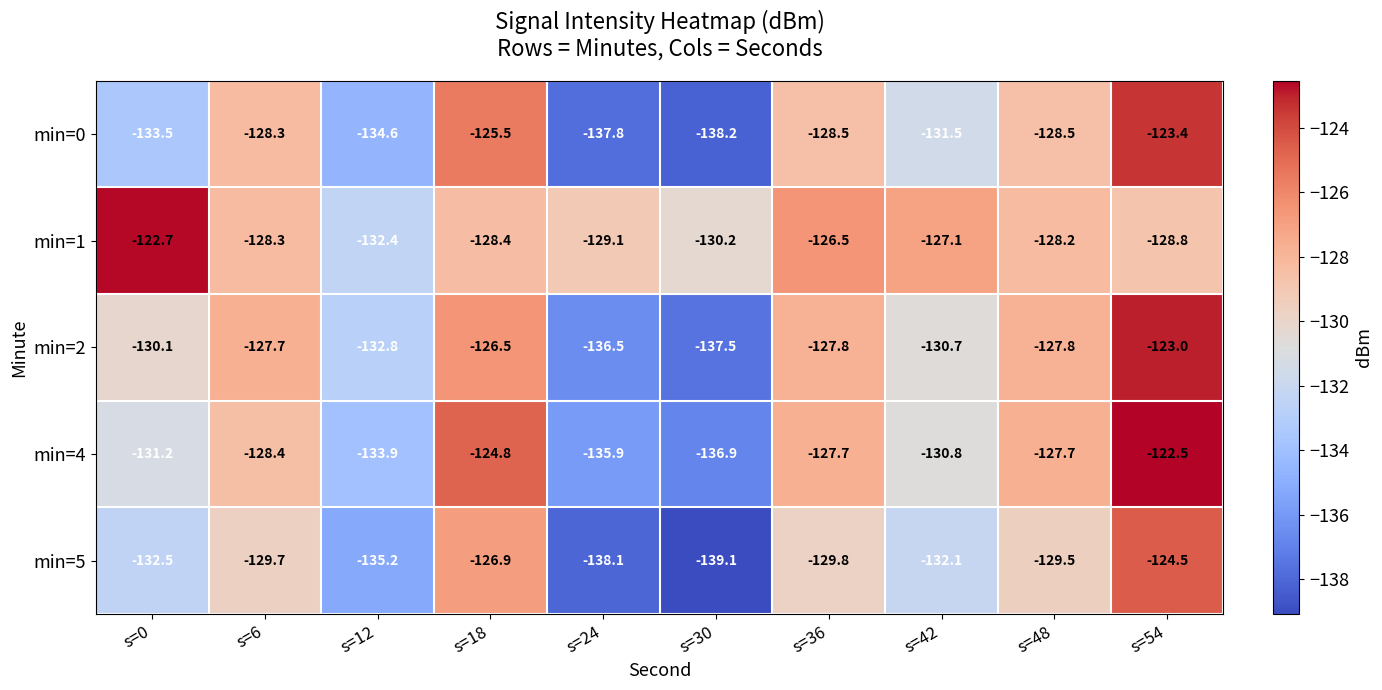

Rank the series at s=54 from lowest to highest value.

min=1, min=5, min=0, min=2, min=4